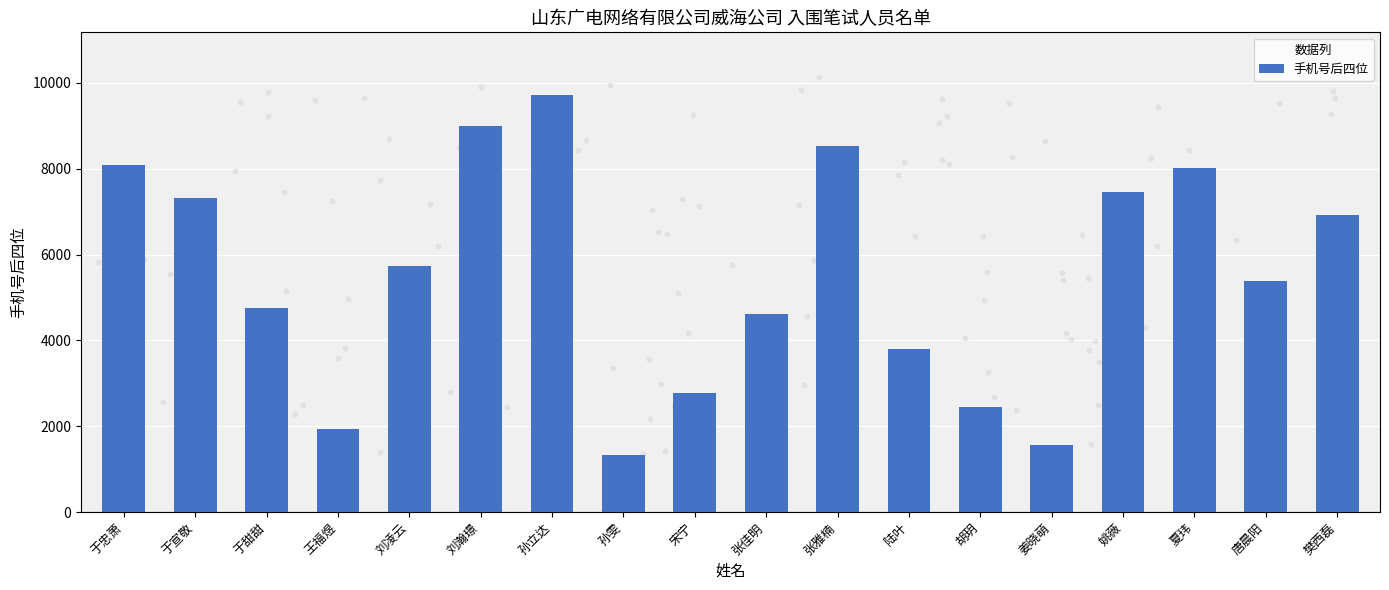

What is the ratio of the value at 夏玮 to the value at 于宣敬?

1.1